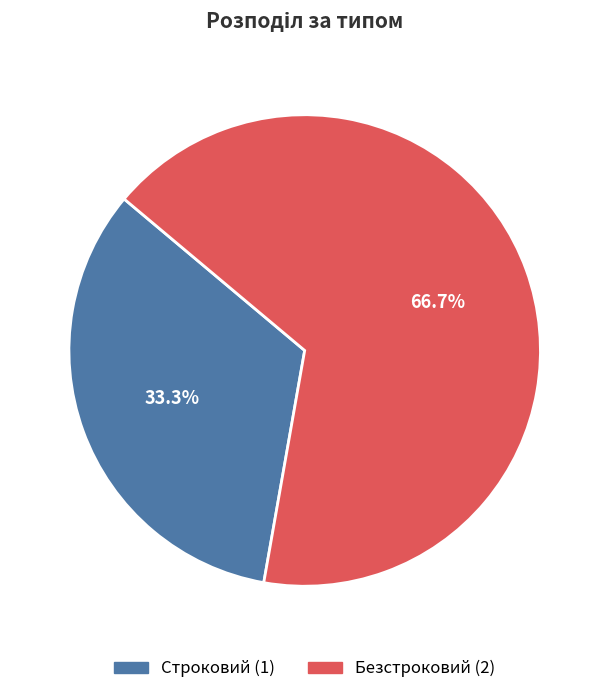

Approximately how many times larger is the value at Строковий compared to Безстроковий?

0.5